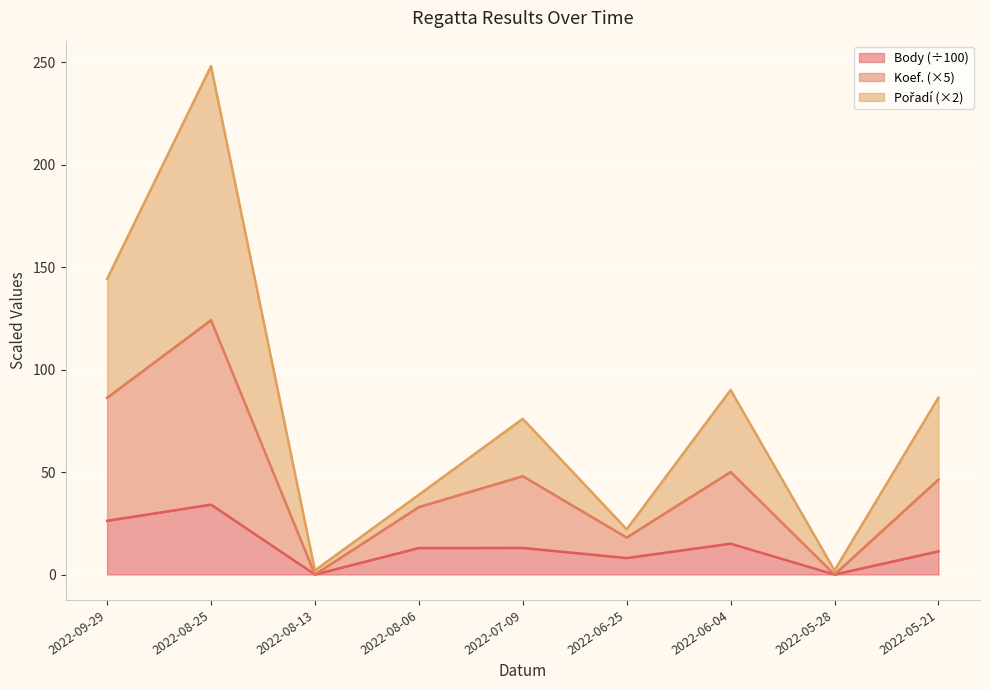

How many interior local peaks does the Body series have?

3